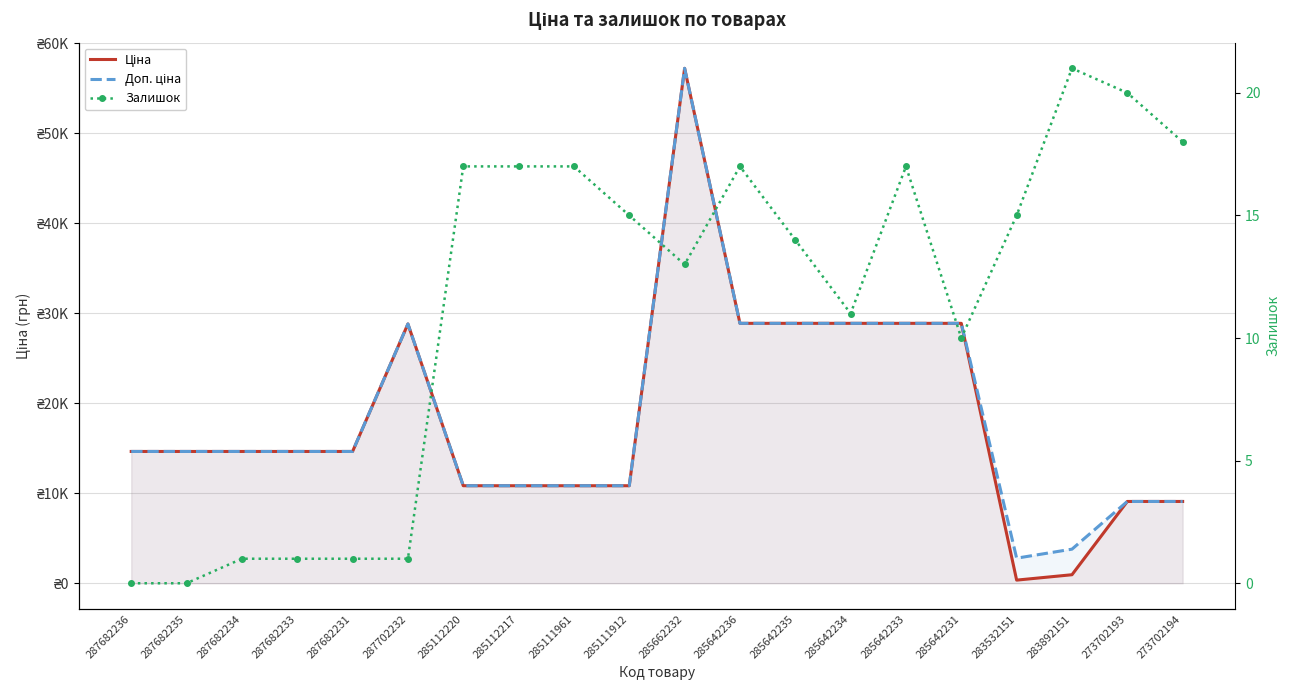

The Залишок series shows 15.0 at 283532151. True or false?

True